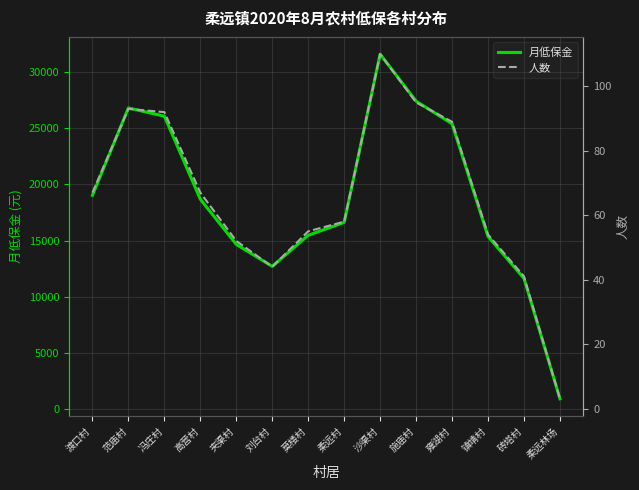

At how many categories does at least one series exceed 4244?

13